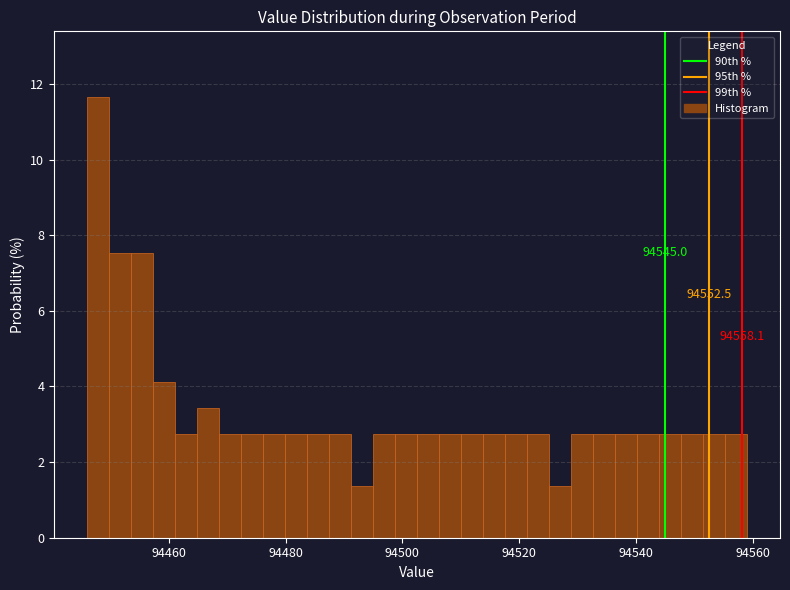

Read against the x-axis, roughly where is the centre of the tallest bar?

94448